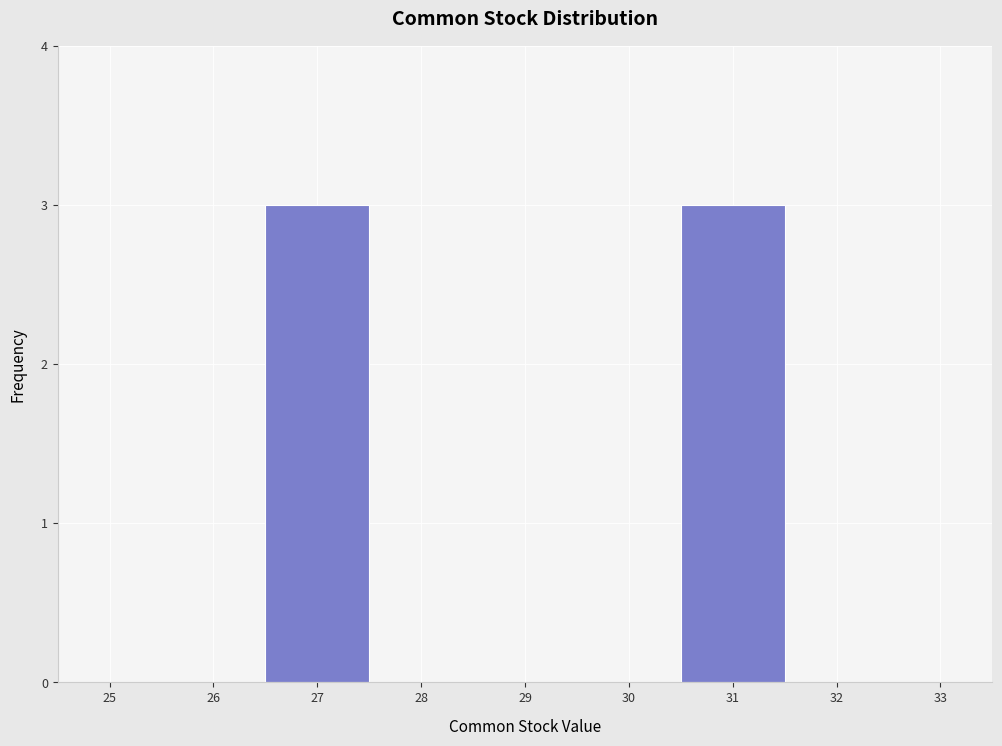

Reading left to right, transcribe this chart: for each bar, give the range it covers on the x-axis and its height. The values are not printed on the chart, so give them approximately, as read against the axis.

24.5 to 25.5: 0
25.5 to 26.5: 0
26.5 to 27.5: 3
27.5 to 28.5: 0
28.5 to 29.5: 0
29.5 to 30.5: 0
30.5 to 31.5: 3
31.5 to 32.5: 0
32.5 to 33.5: 0